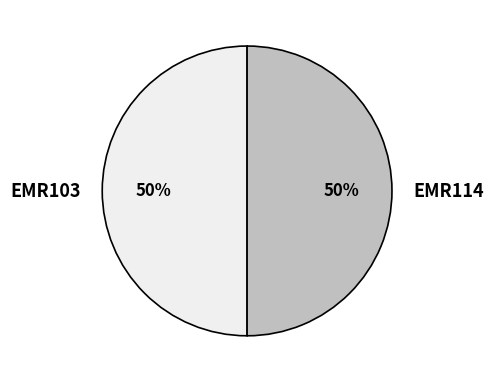

The EMR114 slice represents 37% of the pie. True or false?

False